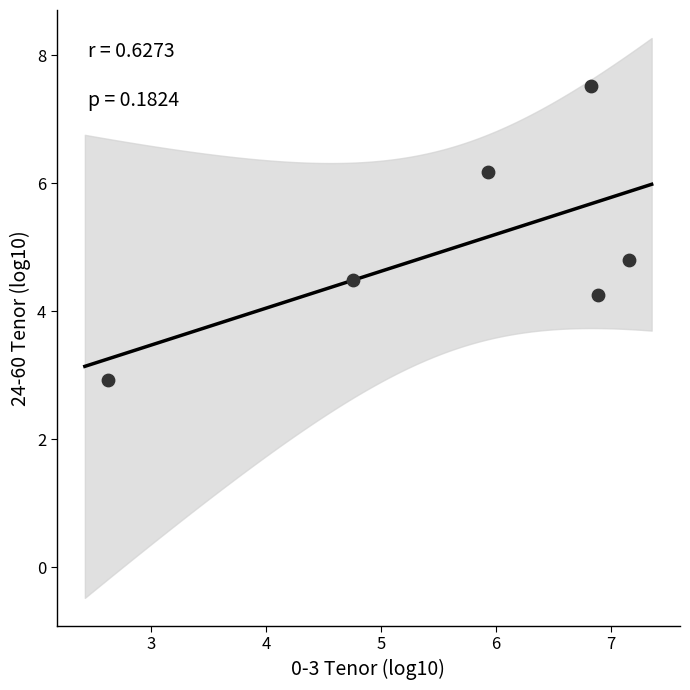

What is the average Y value?

5.0